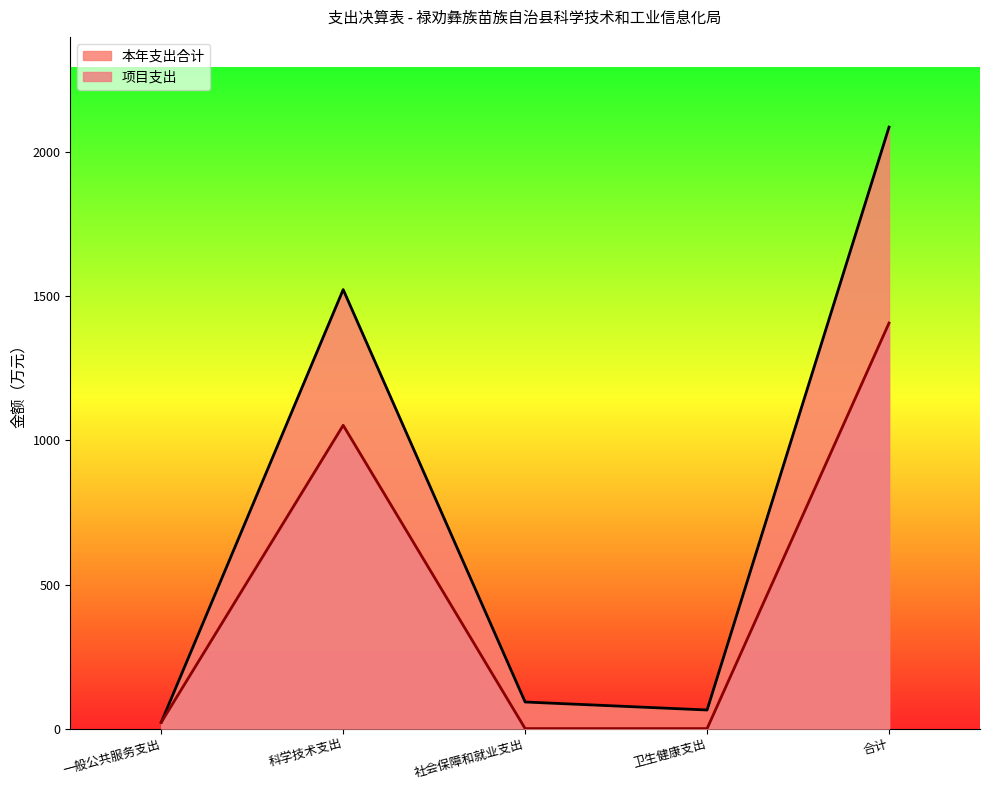

At which label does 项目支出 first exceed 21?

一般公共服务支出